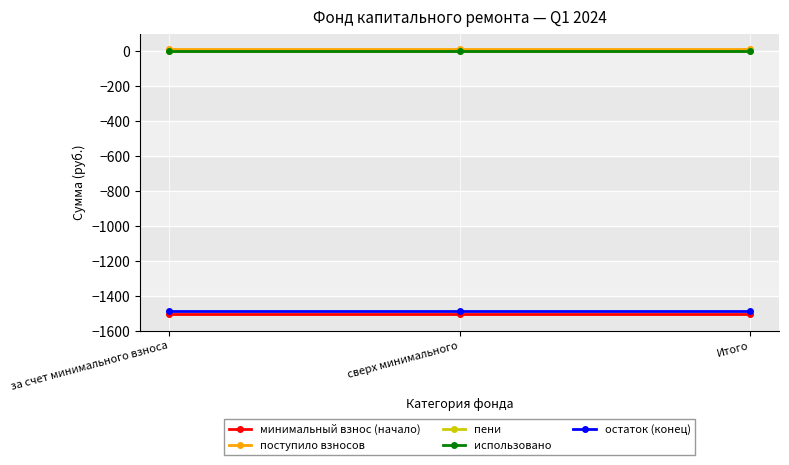

Read the минимальный взнос (начало) value at сверх минимального.

-1501.9